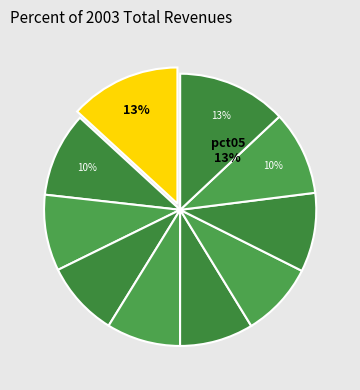

Is there any slice that represents more than half of the pie?

No